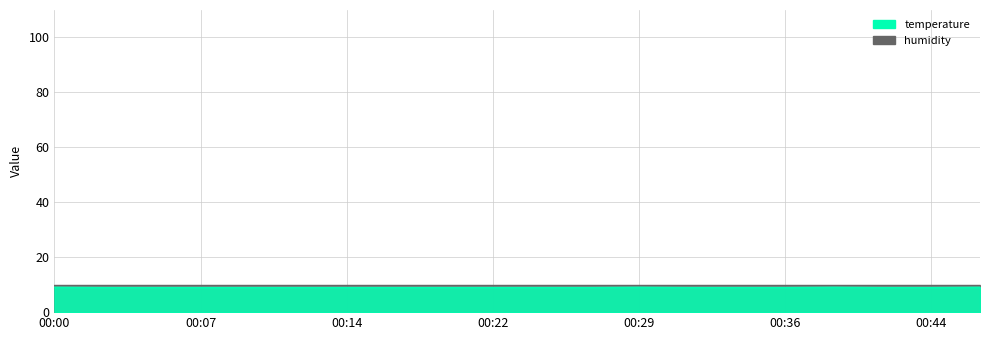

Where is the first local maximum?

00:29